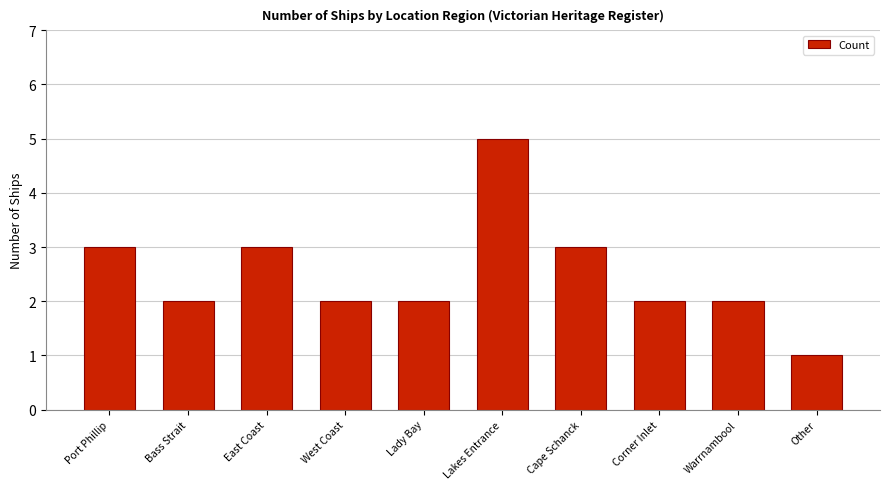

Are the bars horizontal?

No